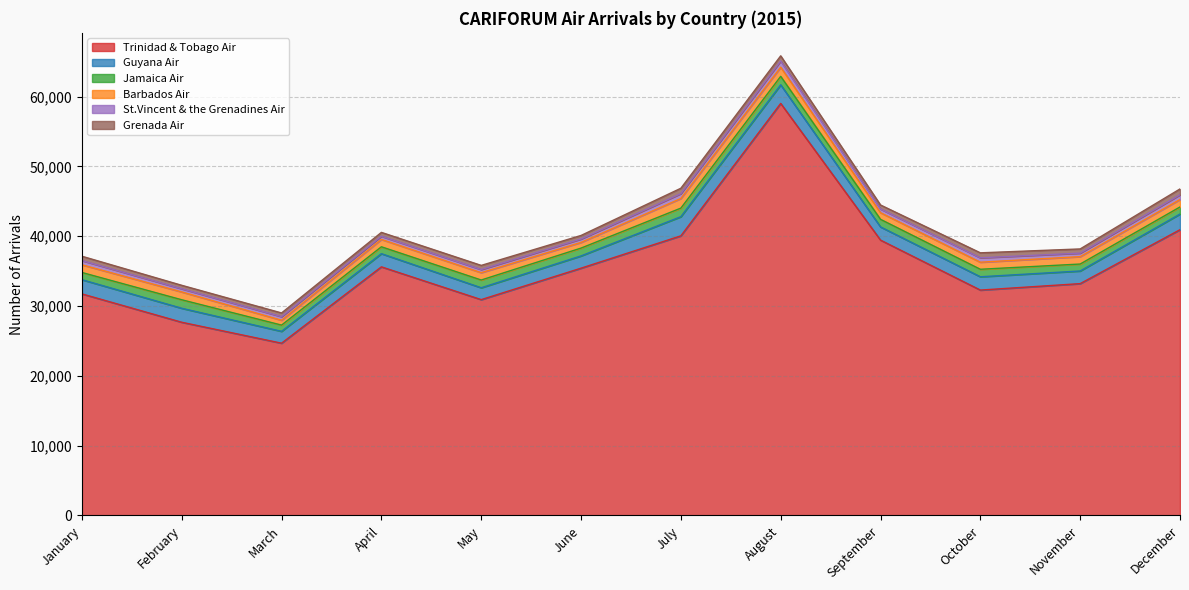

In Barbados Air, how many points are higher than both neighbors (excluding endpoints)?

3